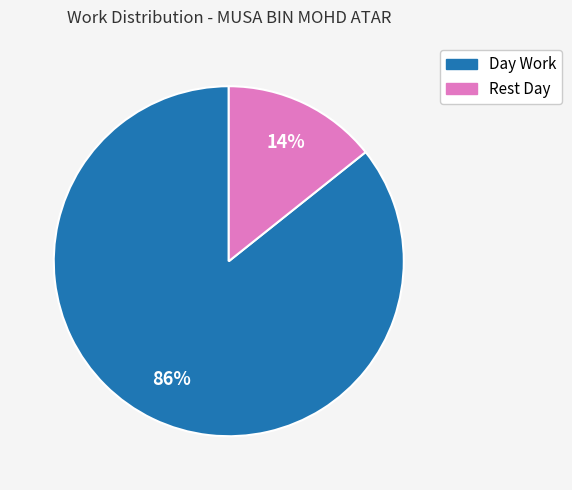

True or false: Day Work accounts for 86% of the total.

True